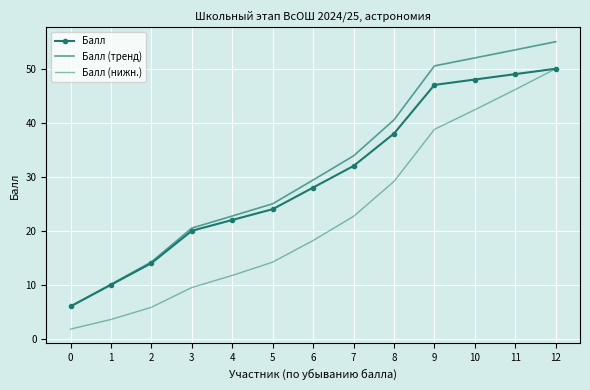

List the series in order of their overall mean, highest first.

Балл (тренд), Балл, Балл (нижн.)